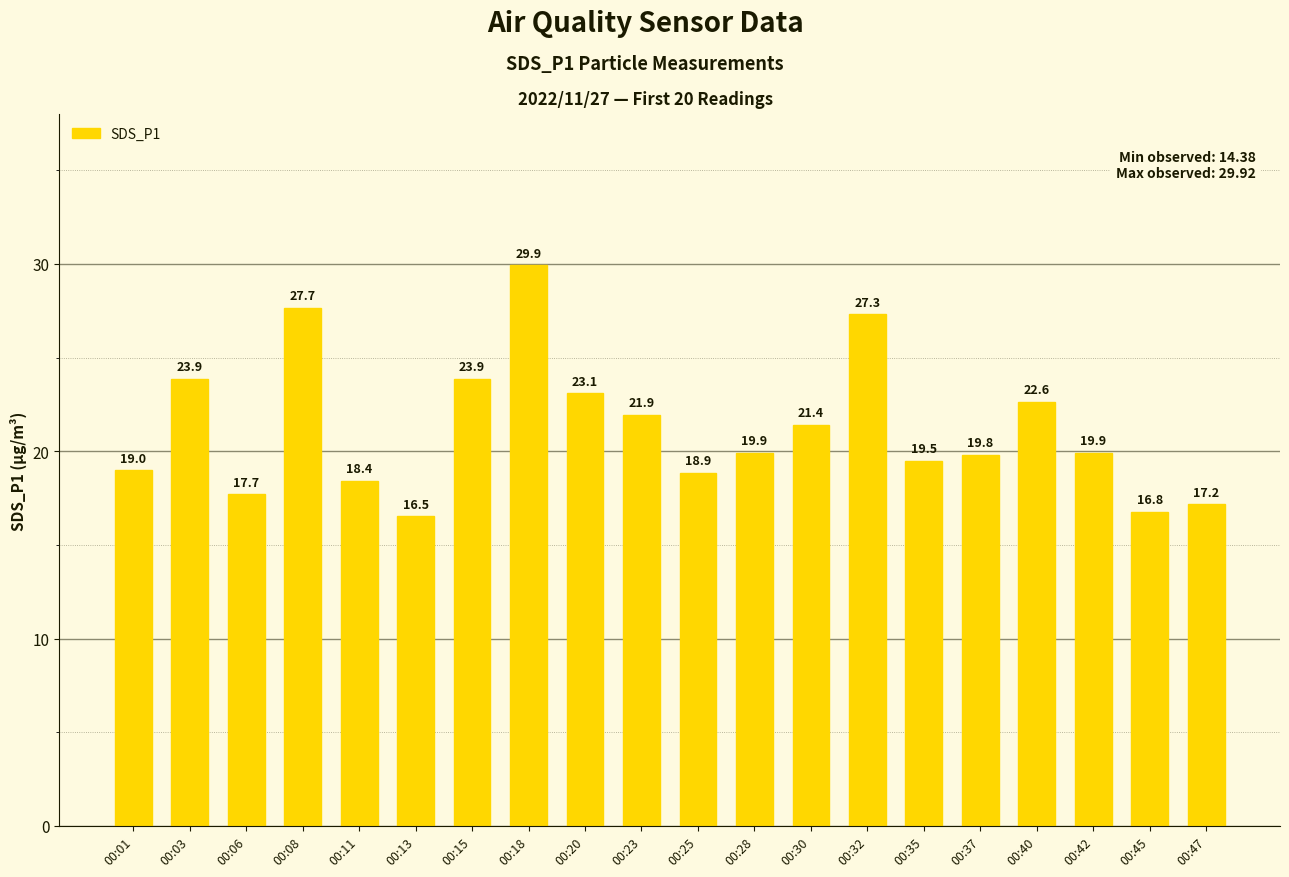

What is the value of the 12th bar from the left?

19.9